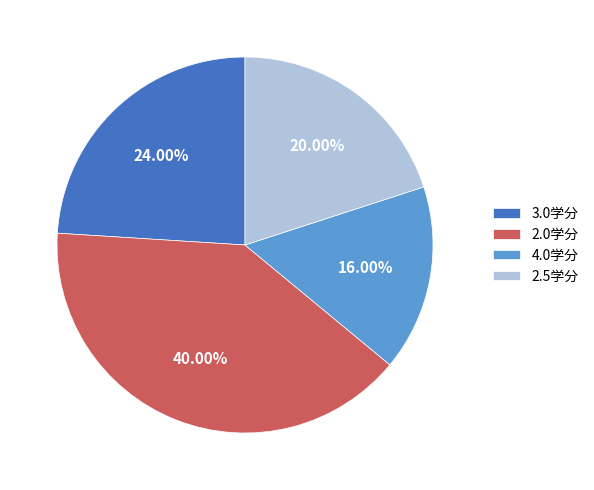

Rank the categories by value from highest to lowest.

2.0学分, 3.0学分, 2.5学分, 4.0学分